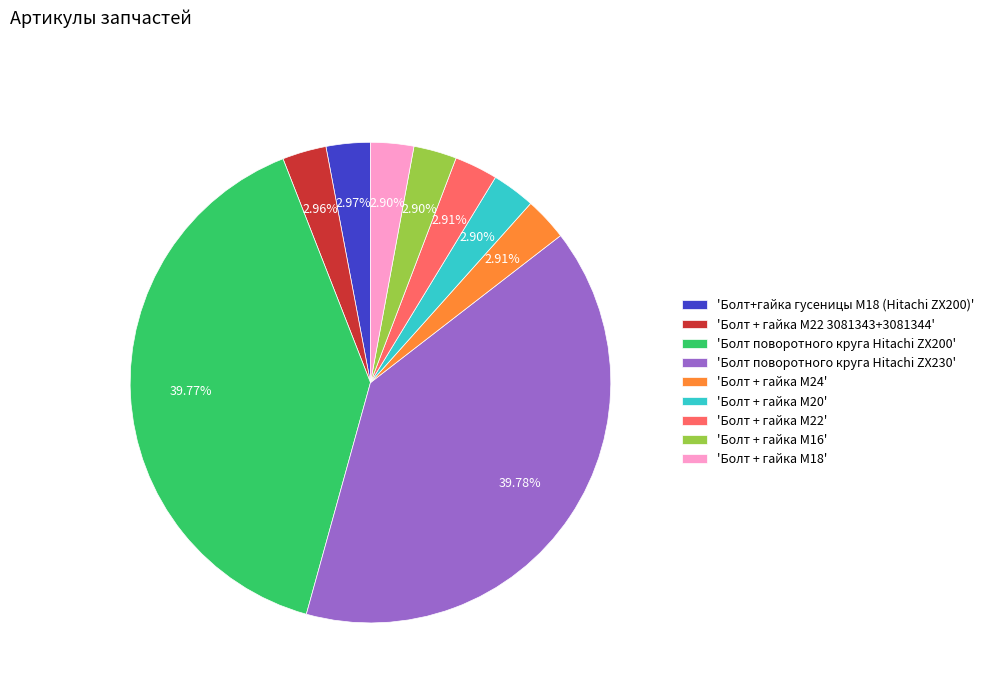

What is the ratio of the value at 'Болт поворотного круга Hitachi ZX200' to the value at 'Болт + гайка M16'?

13.7